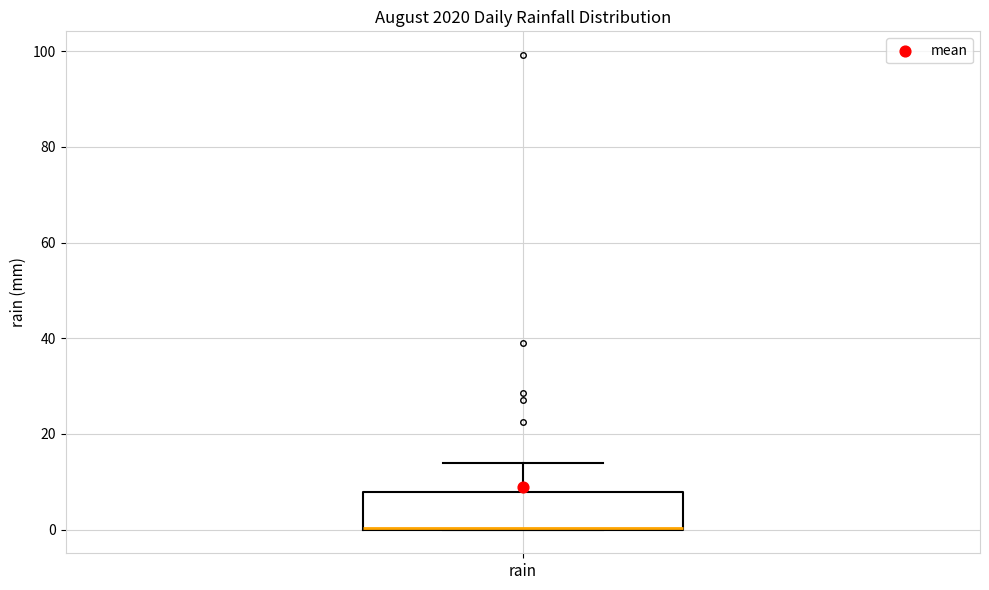

Transcribe this box plot: give where the median line is, the range the box spans, and where the two whiskers end, as read against the y-axis. The values are not printed on the chart, so give them approximately, as read against the axis.

median 0 (drawn on the box's lower edge), box 0 to 8, whiskers 0 to 14